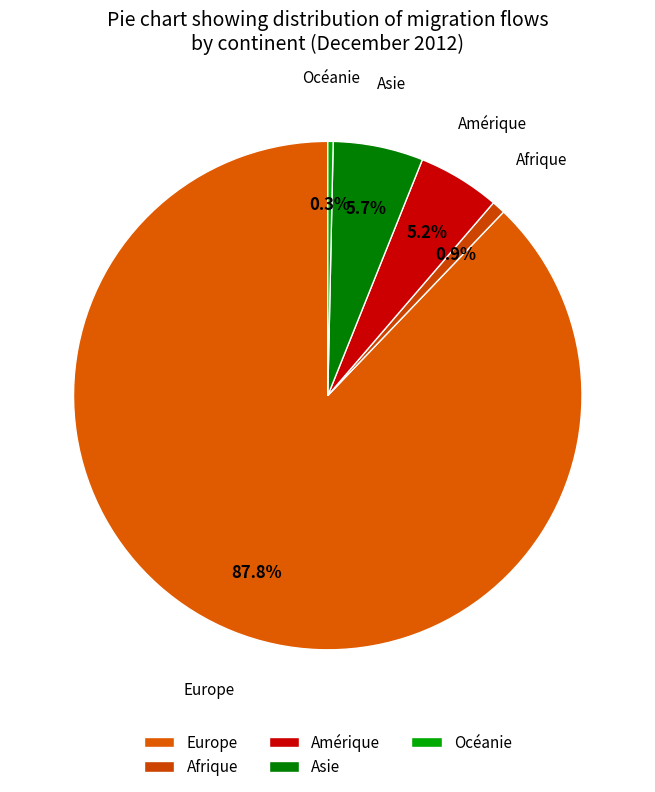

How much of the chart is everything except Océanie?

99.7%